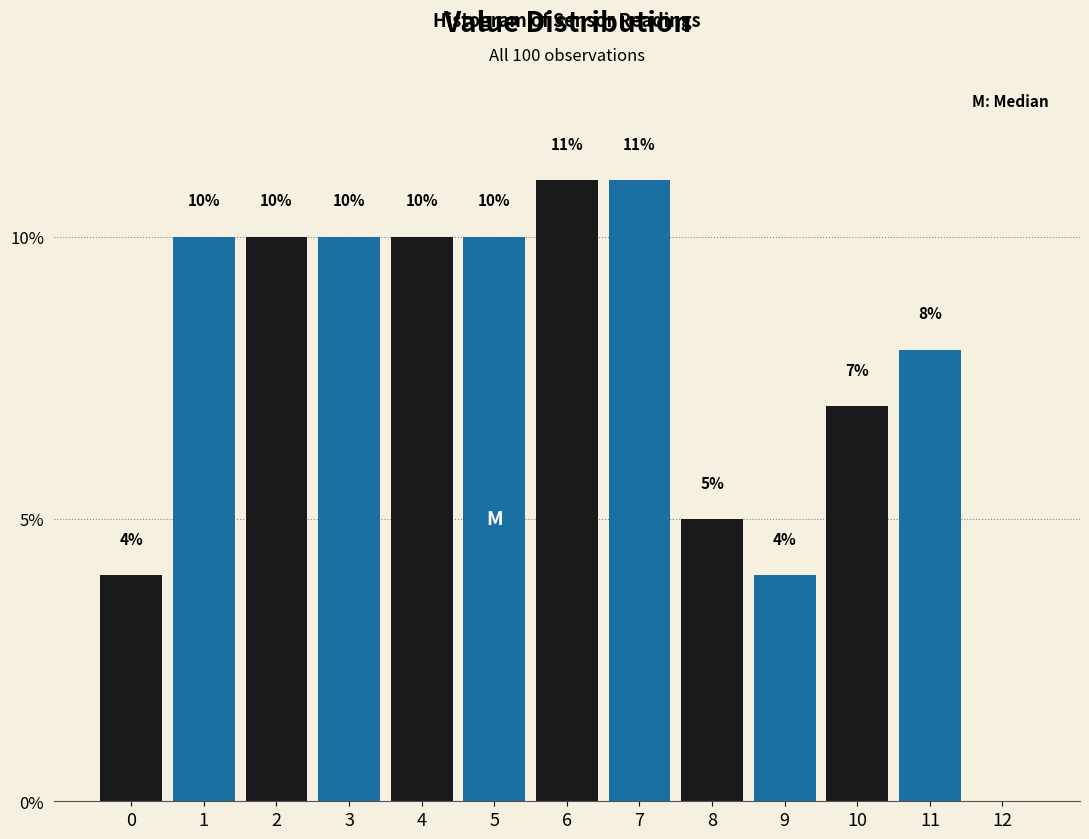

Reading left to right, list all the values displayed in this chart.

0=4.0	1=10.0	2=10.0	3=10.0	4=10.0	5=10.0	6=11.0	7=11.0	8=5.0	9=4.0	10=7.0	11=8.0	12=0.0